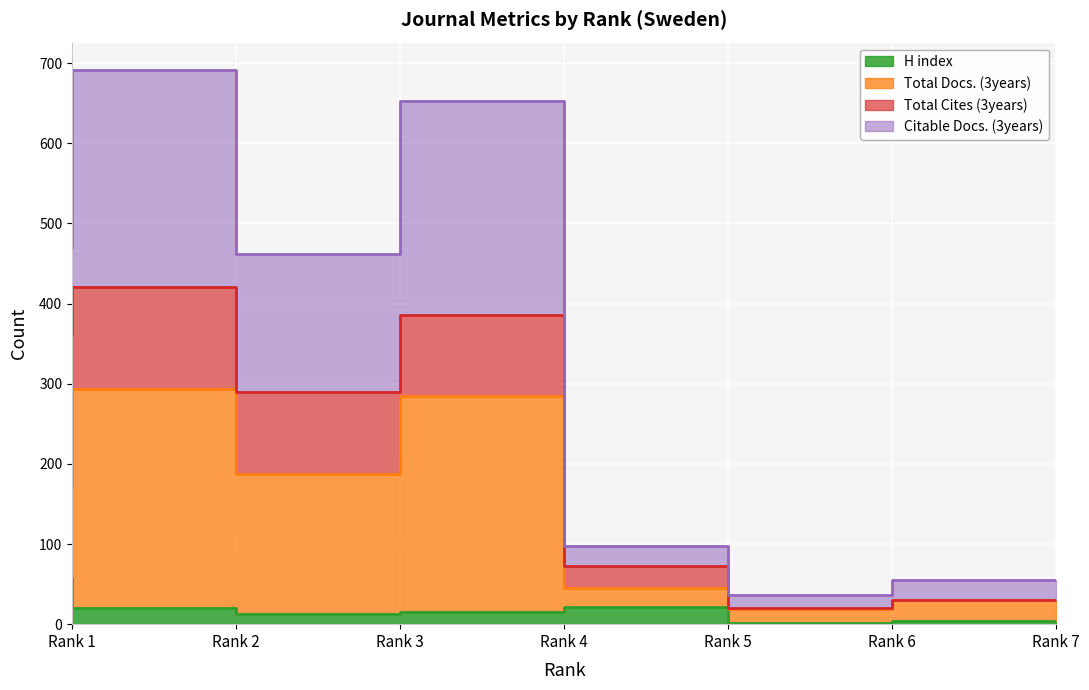

Rank the categories by H index value from highest to lowest.

Rank 1, Rank 5, Rank 2, Rank 4, Rank 3, Rank 7, Rank 6